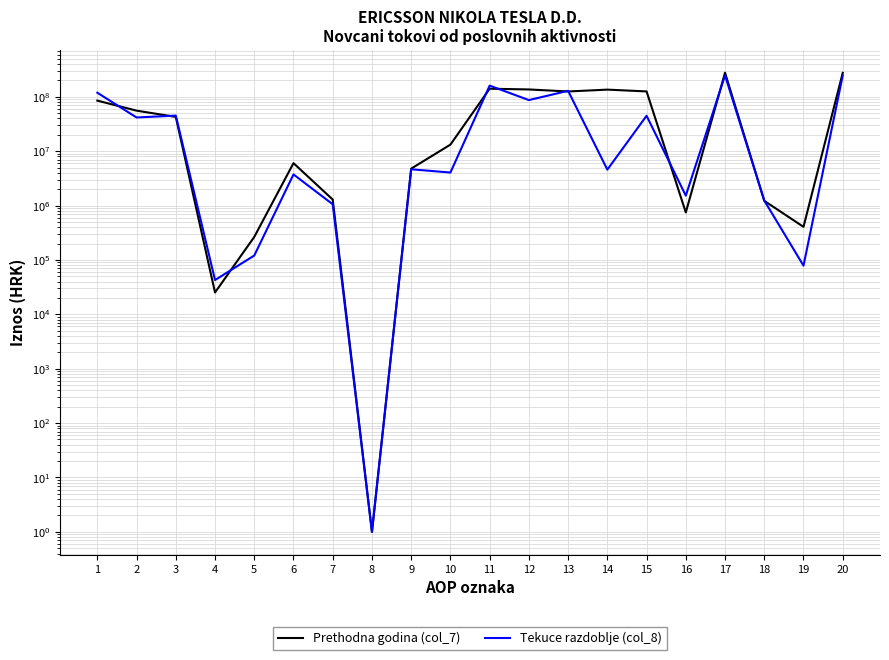

Which series has the largest total across all categories?

Prethodna godina (col_7)